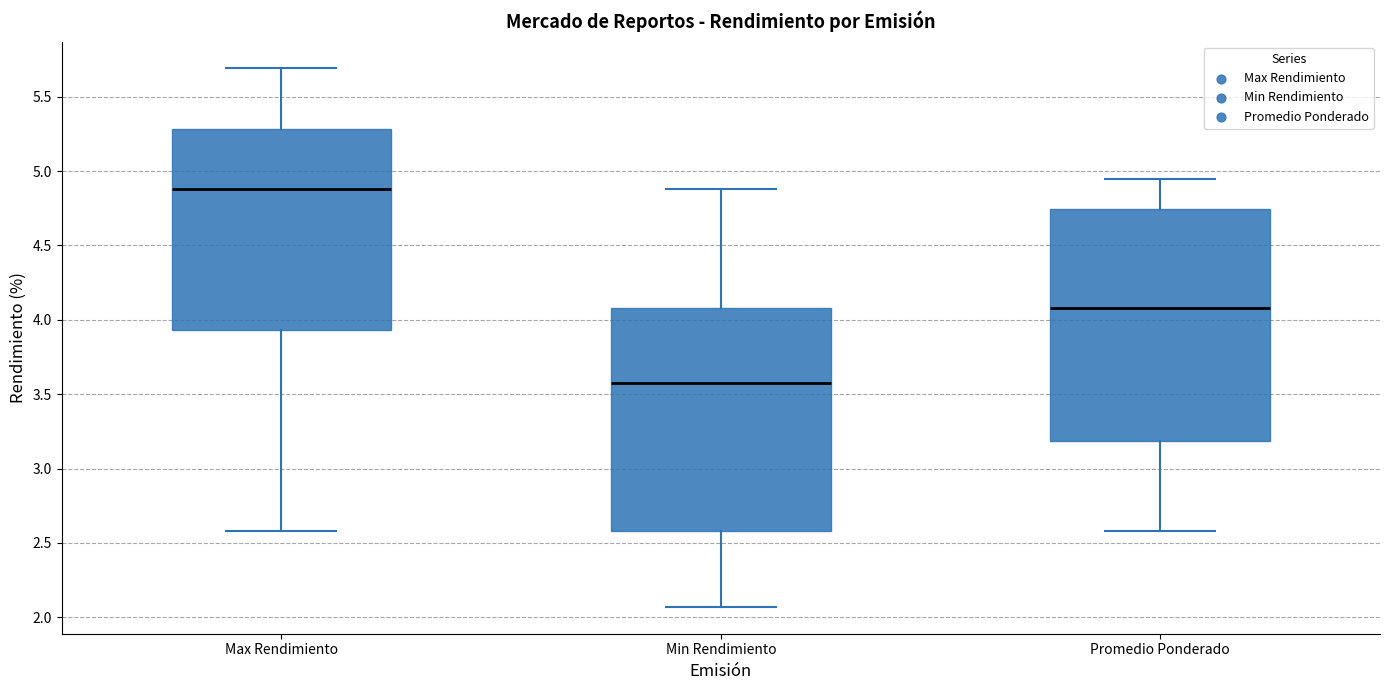

Which box is the tallest, from its lower edge to its upper edge?

Promedio Ponderado